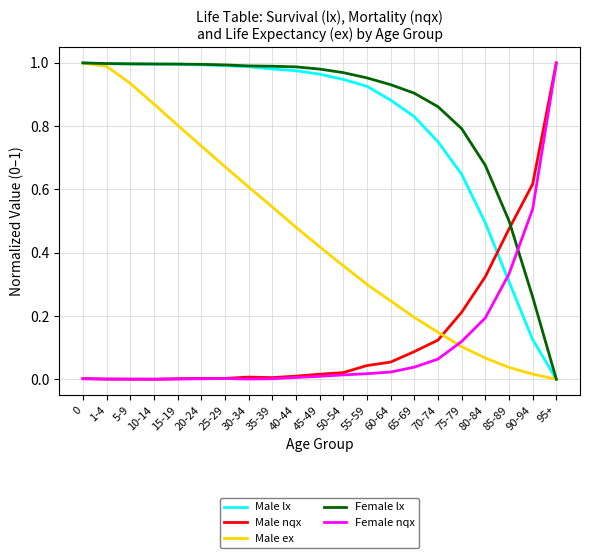

How many intersections are there between Male nqx and Male ex?

1